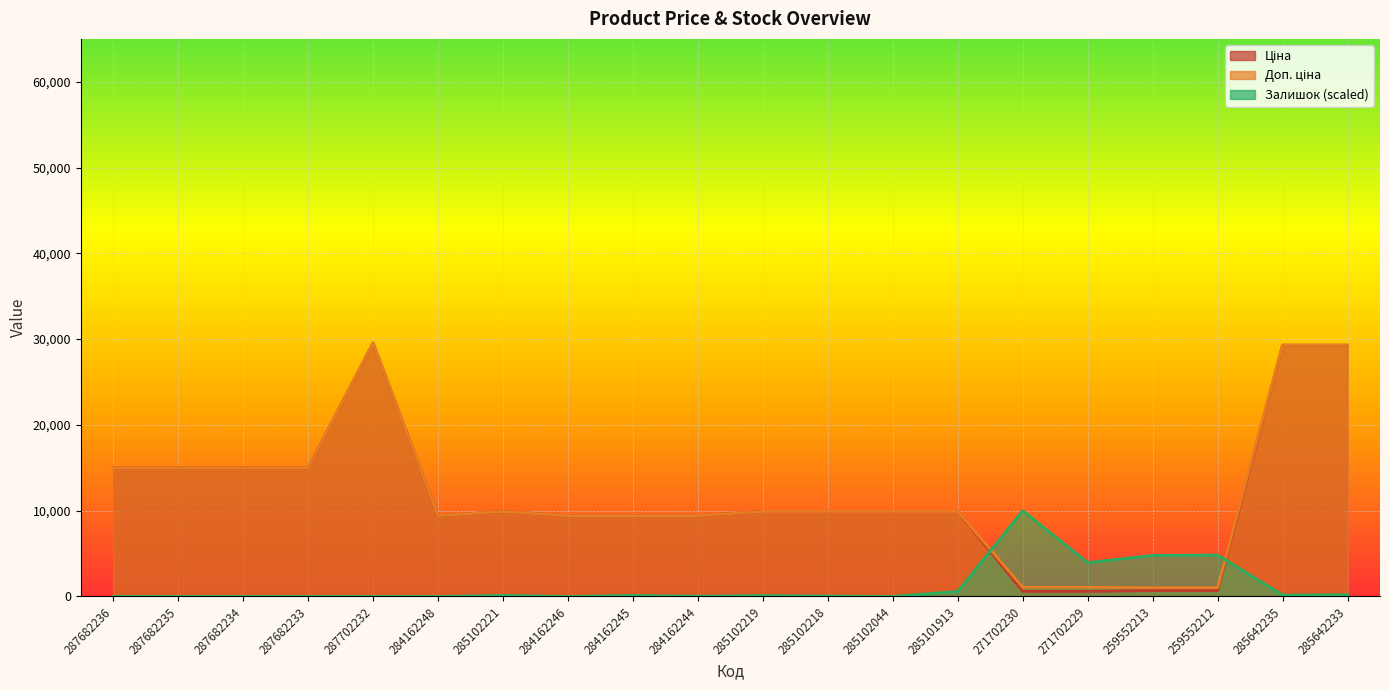

Where is Ціна nearest to the value 15067?

287682236